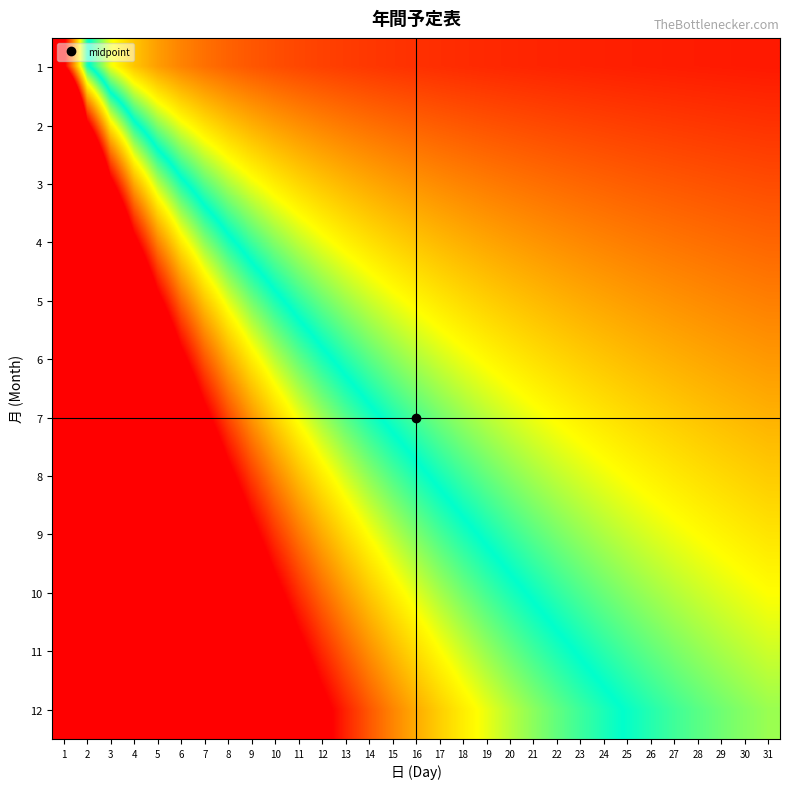

Reading left to right, transcribe all the data shown in this chart.

1: 1=2.6	2=1.3	3=0.9	4=0.6	5=0.5	6=0.4	7=0.4	8=0.3	9=0.3	10=0.3	11=0.2	12=0.2	13=0.2	14=0.2	15=0.2	16=0.2	17=0.2	18=0.1	19=0.1	20=0.1	21=0.1	22=0.1	23=0.1	24=0.1	25=0.1	26=0.1	27=0.1	28=0.1	29=0.1	30=0.1	31=0.1
2: 1=5.2	2=2.6	3=1.7	4=1.3	5=1.0	6=0.9	7=0.7	8=0.6	9=0.6	10=0.5	11=0.5	12=0.4	13=0.4	14=0.4	15=0.3	16=0.3	17=0.3	18=0.3	19=0.3	20=0.3	21=0.2	22=0.2	23=0.2	24=0.2	25=0.2	26=0.2	27=0.2	28=0.2	29=0.2	30=0.2	31=0.2
3: 1=7.8	2=3.9	3=2.6	4=1.9	5=1.6	6=1.3	7=1.1	8=1.0	9=0.9	10=0.8	11=0.7	12=0.6	13=0.6	14=0.6	15=0.5	16=0.5	17=0.5	18=0.4	19=0.4	20=0.4	21=0.4	22=0.4	23=0.3	24=0.3	25=0.3	26=0.3	27=0.3	28=0.3	29=0.3	30=0.3	31=0.2
4: 1=10.3	2=5.2	3=3.4	4=2.6	5=2.1	6=1.7	7=1.5	8=1.3	9=1.1	10=1.0	11=0.9	12=0.9	13=0.8	14=0.7	15=0.7	16=0.6	17=0.6	18=0.6	19=0.5	20=0.5	21=0.5	22=0.5	23=0.4	24=0.4	25=0.4	26=0.4	27=0.4	28=0.4	29=0.4	30=0.3	31=0.3
5: 1=12.9	2=6.5	3=4.3	4=3.2	5=2.6	6=2.2	7=1.8	8=1.6	9=1.4	10=1.3	11=1.2	12=1.1	13=1.0	14=0.9	15=0.9	16=0.8	17=0.8	18=0.7	19=0.7	20=0.6	21=0.6	22=0.6	23=0.6	24=0.5	25=0.5	26=0.5	27=0.5	28=0.5	29=0.4	30=0.4	31=0.4
6: 1=15.5	2=7.8	3=5.2	4=3.9	5=3.1	6=2.6	7=2.2	8=1.9	9=1.7	10=1.6	11=1.4	12=1.3	13=1.2	14=1.1	15=1.0	16=1.0	17=0.9	18=0.9	19=0.8	20=0.8	21=0.7	22=0.7	23=0.7	24=0.6	25=0.6	26=0.6	27=0.6	28=0.6	29=0.5	30=0.5	31=0.5
7: 1=18.1	2=9.0	3=6.0	4=4.5	5=3.6	6=3.0	7=2.6	8=2.3	9=2.0	10=1.8	11=1.6	12=1.5	13=1.4	14=1.3	15=1.2	16=1.1	17=1.1	18=1.0	19=1.0	20=0.9	21=0.9	22=0.8	23=0.8	24=0.8	25=0.7	26=0.7	27=0.7	28=0.6	29=0.6	30=0.6	31=0.6
8: 1=20.7	2=10.3	3=6.9	4=5.2	5=4.1	6=3.4	7=3.0	8=2.6	9=2.3	10=2.1	11=1.9	12=1.7	13=1.6	14=1.5	15=1.4	16=1.3	17=1.2	18=1.1	19=1.1	20=1.0	21=1.0	22=0.9	23=0.9	24=0.9	25=0.8	26=0.8	27=0.8	28=0.7	29=0.7	30=0.7	31=0.7
9: 1=23.2	2=11.6	3=7.8	4=5.8	5=4.7	6=3.9	7=3.3	8=2.9	9=2.6	10=2.3	11=2.1	12=1.9	13=1.8	14=1.7	15=1.6	16=1.5	17=1.4	18=1.3	19=1.2	20=1.2	21=1.1	22=1.1	23=1.0	24=1.0	25=0.9	26=0.9	27=0.9	28=0.8	29=0.8	30=0.8	31=0.8
10: 1=25.8	2=12.9	3=8.6	4=6.5	5=5.2	6=4.3	7=3.7	8=3.2	9=2.9	10=2.6	11=2.3	12=2.2	13=2.0	14=1.8	15=1.7	16=1.6	17=1.5	18=1.4	19=1.4	20=1.3	21=1.2	22=1.2	23=1.1	24=1.1	25=1.0	26=1.0	27=1.0	28=0.9	29=0.9	30=0.9	31=0.8
11: 1=28.4	2=14.2	3=9.5	4=7.1	5=5.7	6=4.7	7=4.1	8=3.6	9=3.2	10=2.8	11=2.6	12=2.4	13=2.2	14=2.0	15=1.9	16=1.8	17=1.7	18=1.6	19=1.5	20=1.4	21=1.4	22=1.3	23=1.2	24=1.2	25=1.1	26=1.1	27=1.1	28=1.0	29=1.0	30=0.9	31=0.9
12: 1=31.0	2=15.5	3=10.3	4=7.8	5=6.2	6=5.2	7=4.4	8=3.9	9=3.4	10=3.1	11=2.8	12=2.6	13=2.4	14=2.2	15=2.1	16=1.9	17=1.8	18=1.7	19=1.6	20=1.6	21=1.5	22=1.4	23=1.3	24=1.3	25=1.2	26=1.2	27=1.1	28=1.1	29=1.1	30=1.0	31=1.0